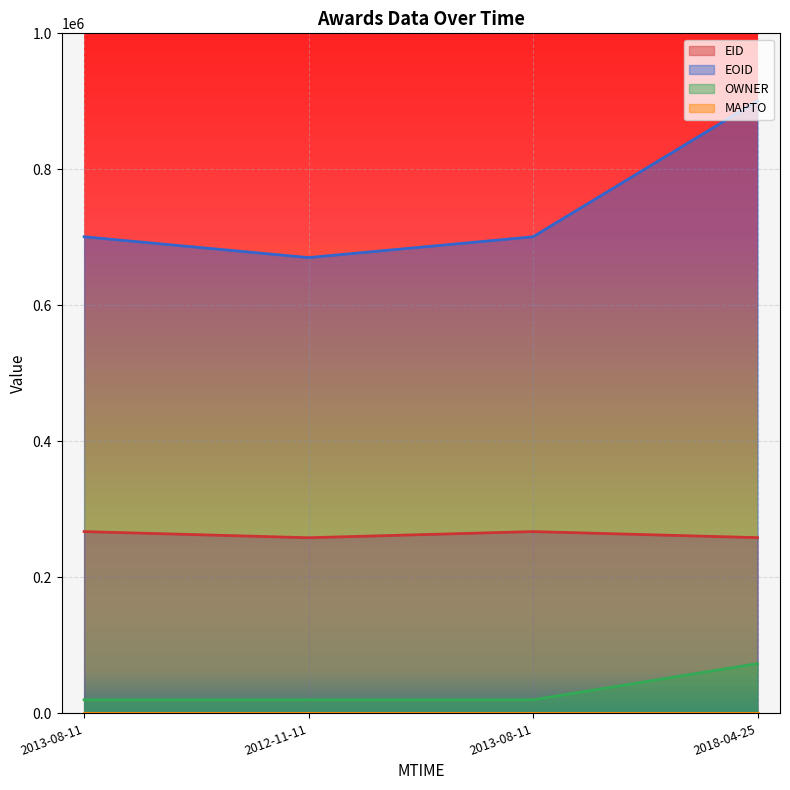

Rank the categories by OWNER value from highest to lowest.

2018-04-25, 2013-08-11, 2012-11-11, 2013-08-11